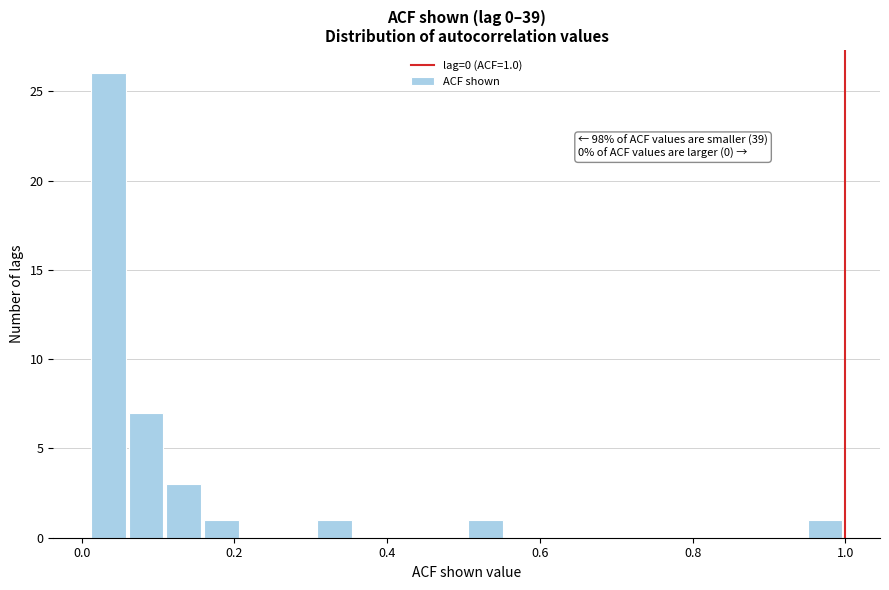

Read against the x-axis, roughly where is the centre of the tallest bar?

0.04